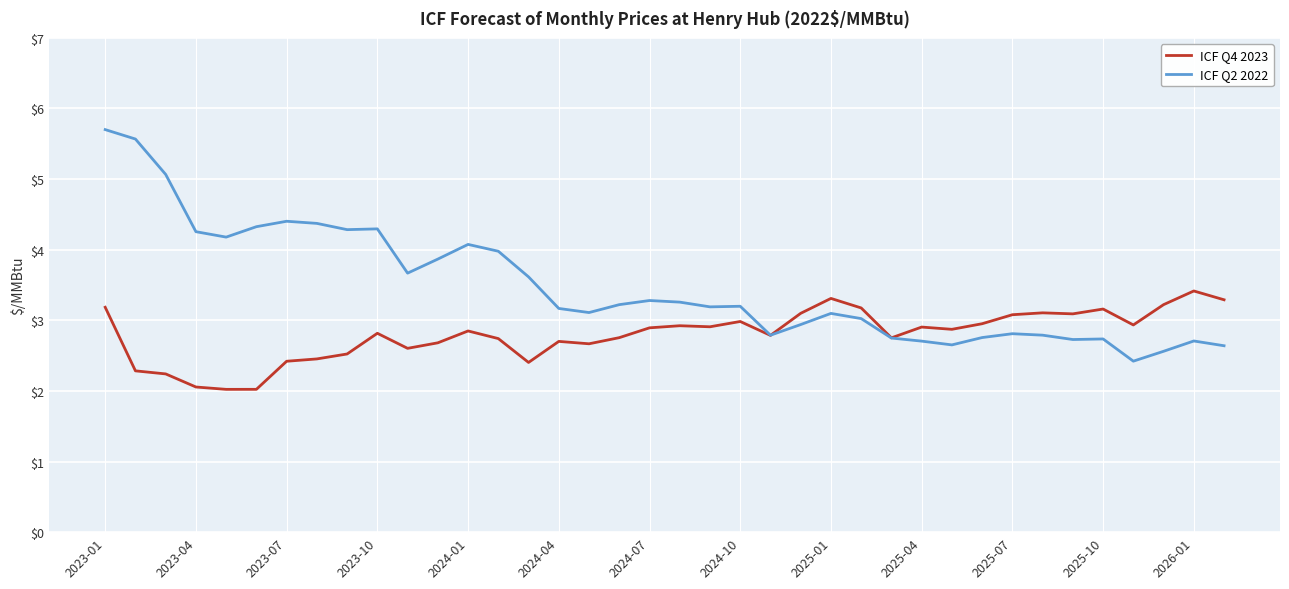

Which series has the largest total across all categories?

ICF Q2 2022